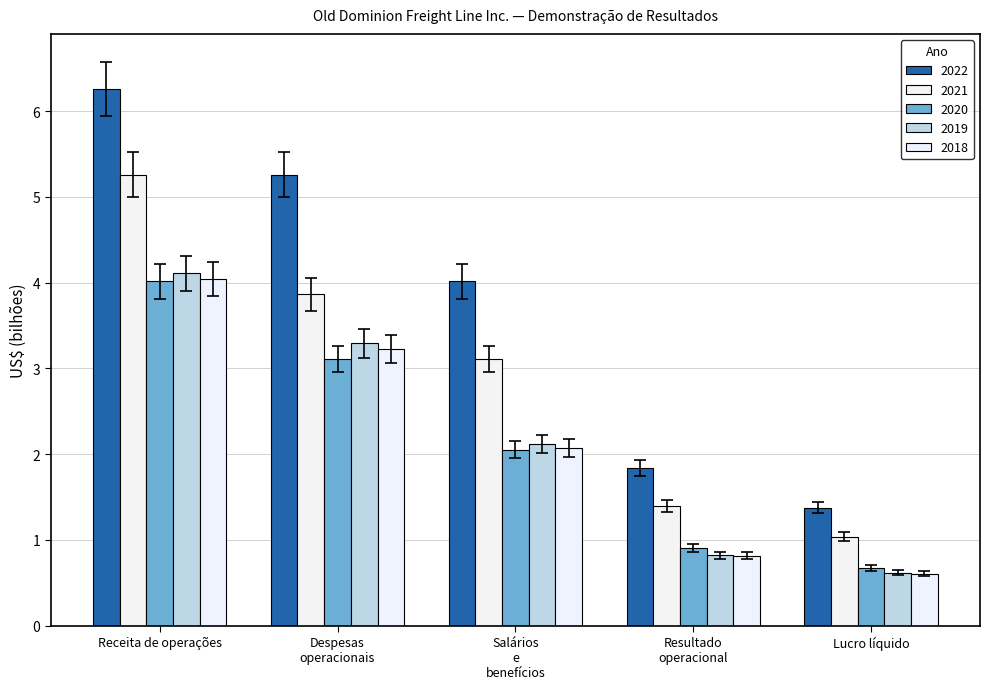

Which label corresponds to the largest value in the chart?

Receita de operações